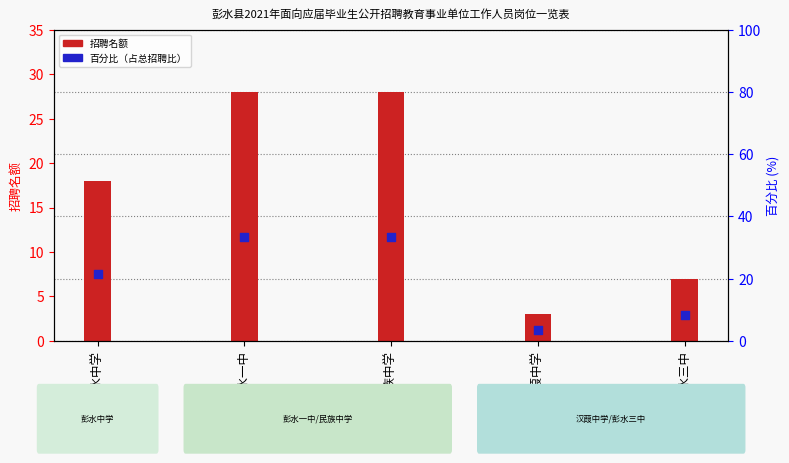

Is the value of 百分比 (%) at 汉葭中学 greater than the value of 招聘名额 at 彭水三中?

No